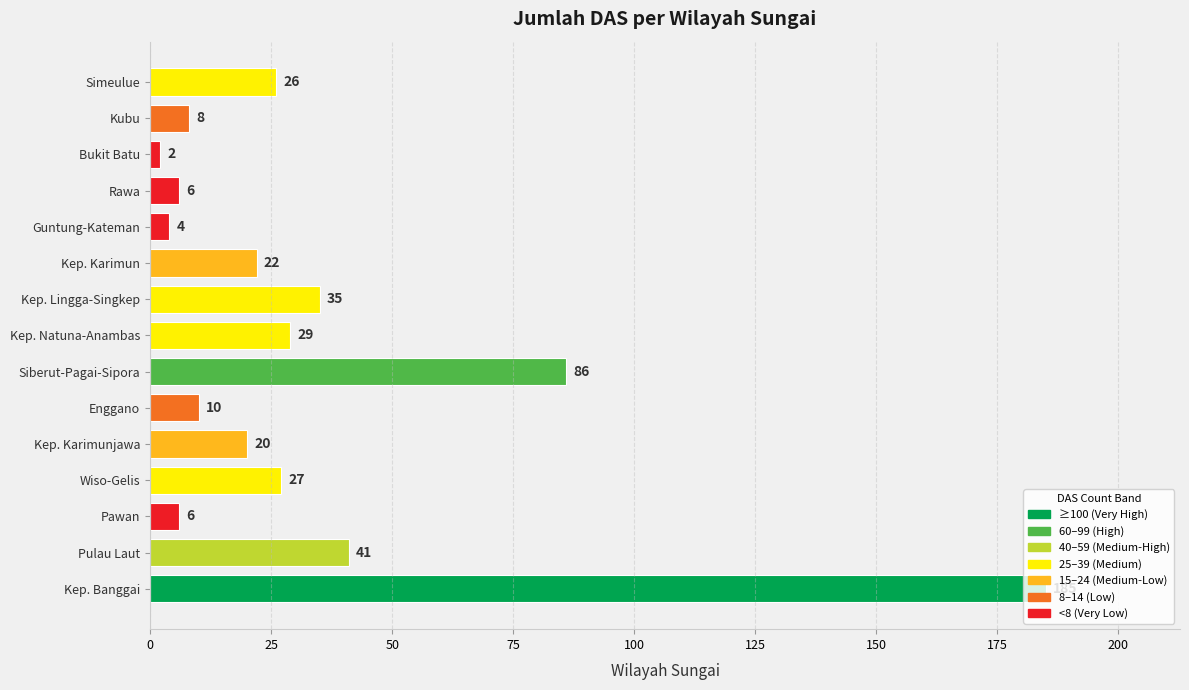

True or false: the data shows 41 at Pulau Laut.

True